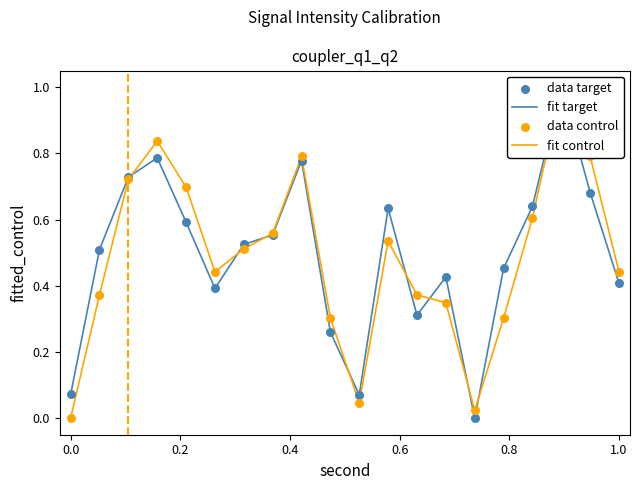

Which series reaches the minimum Y coordinate?

fit target